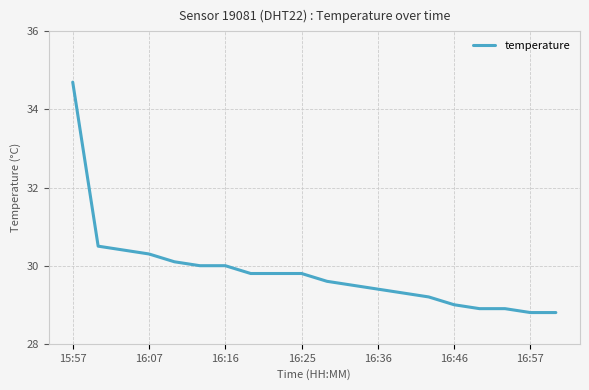

What is the maximum value shown in the chart?

34.7